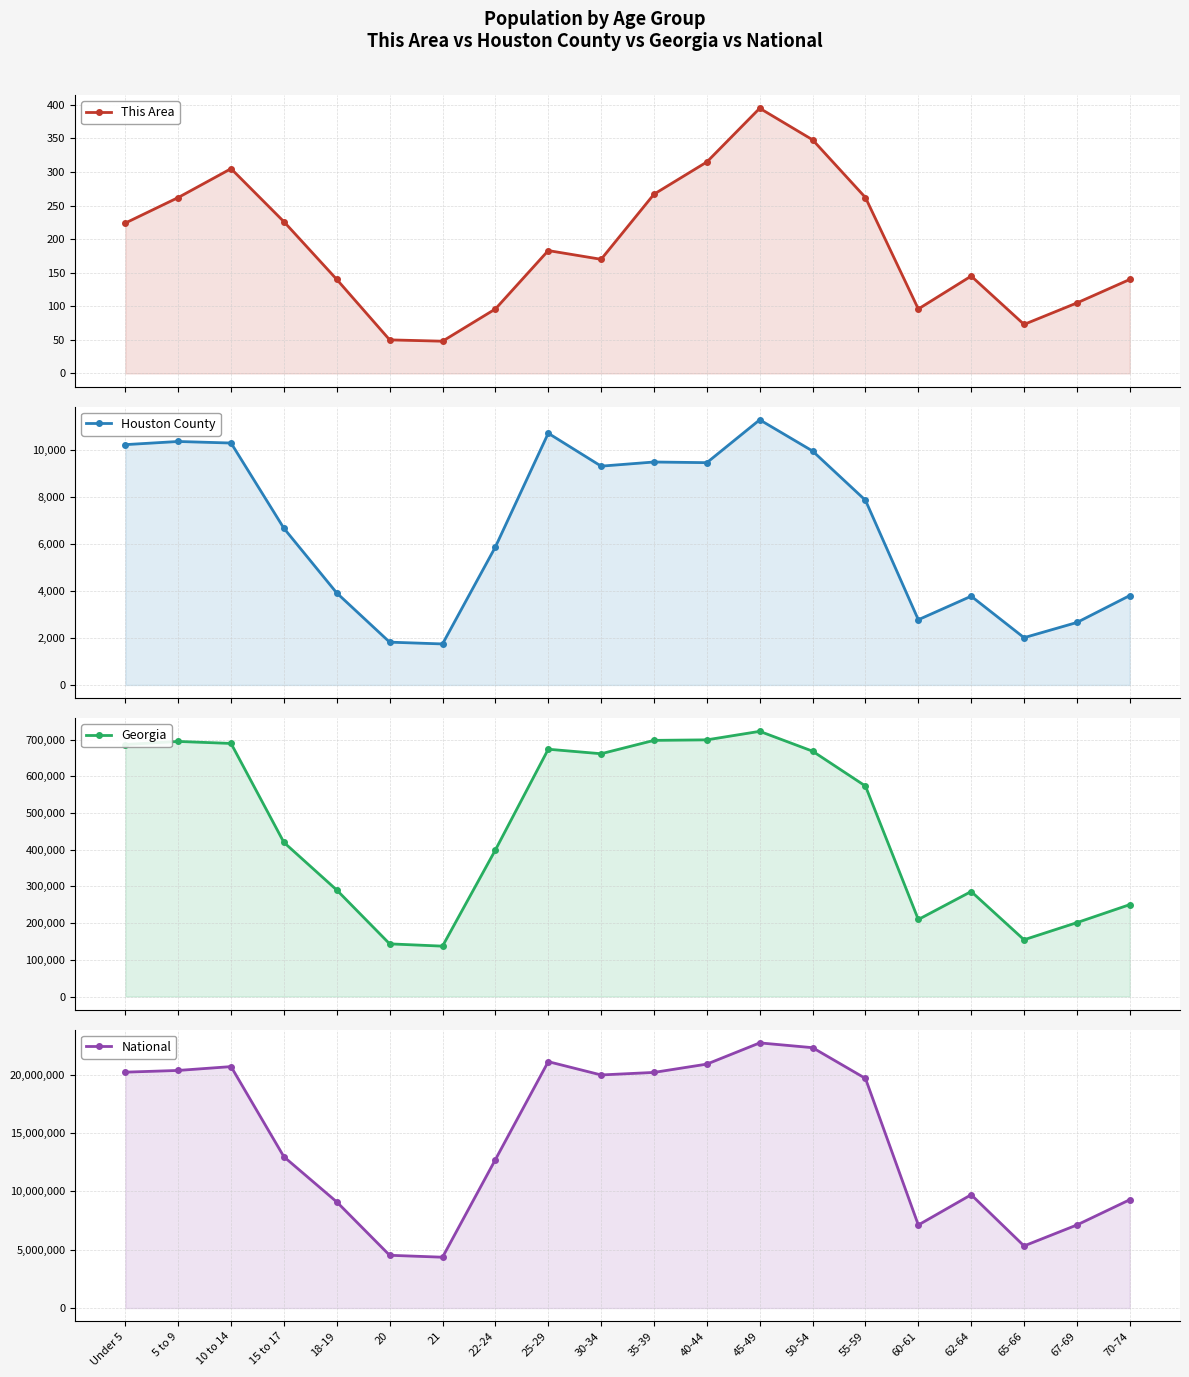

The value of This Area at 10 to 14 is 305. True or false?

True